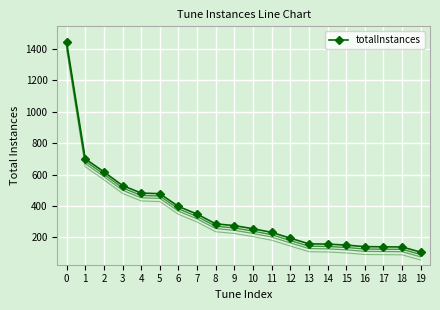

How many lines are shown in the chart?

1